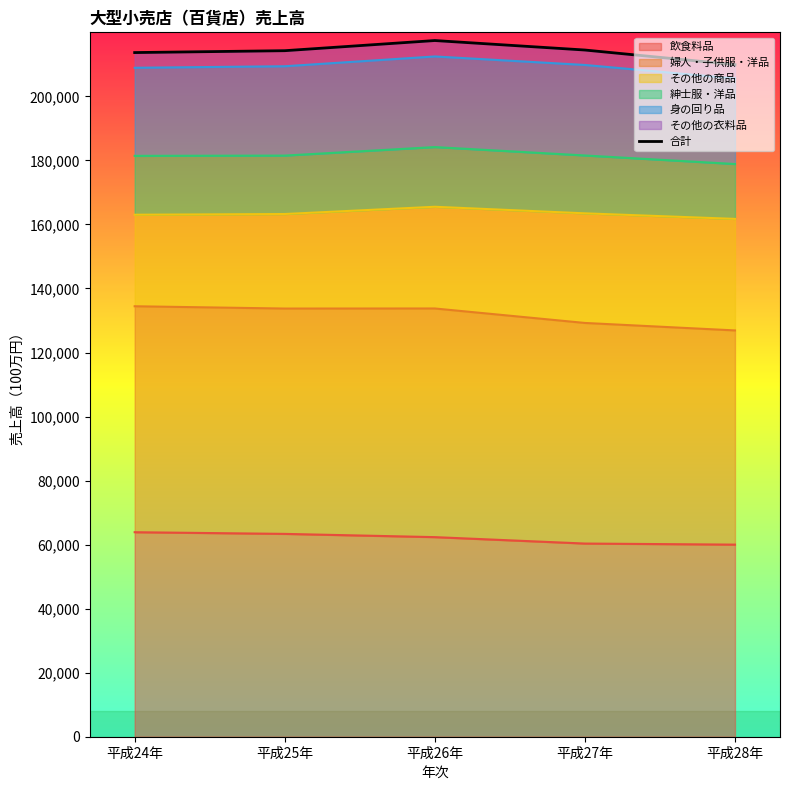

Which has a higher value, 平成24年 or 平成28年?

平成24年